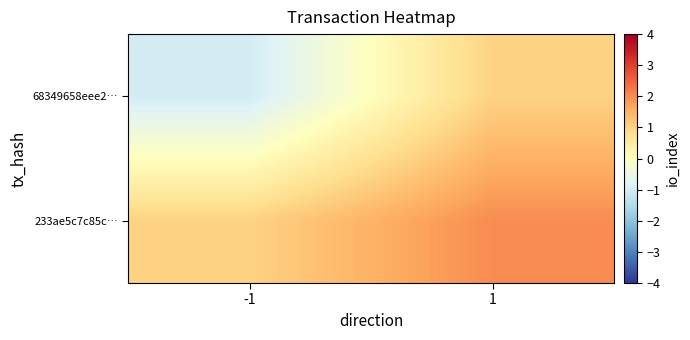

Which label corresponds to the largest value in the chart?

1